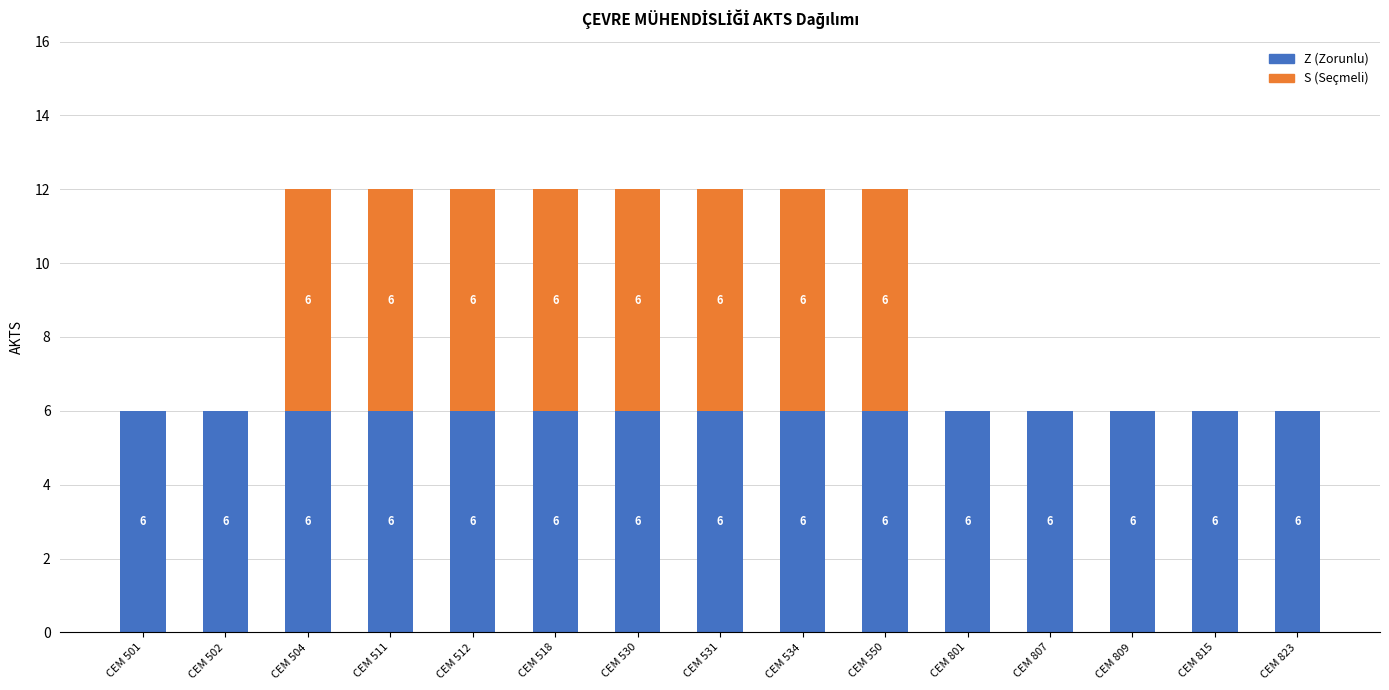

True or false: Z (Zorunlu) has a value of 10 at CEM 512.

False